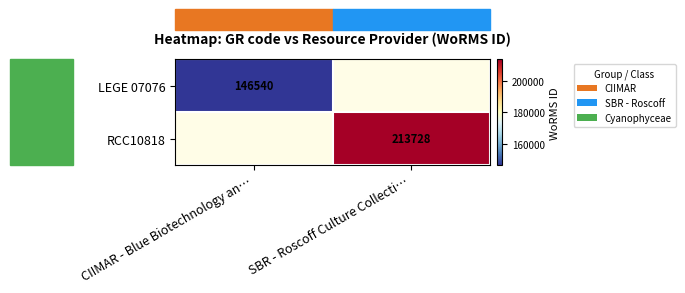

The LEGE 07076 series shows 146540 at CIIMAR - Blue Biotechnology an…. True or false?

True